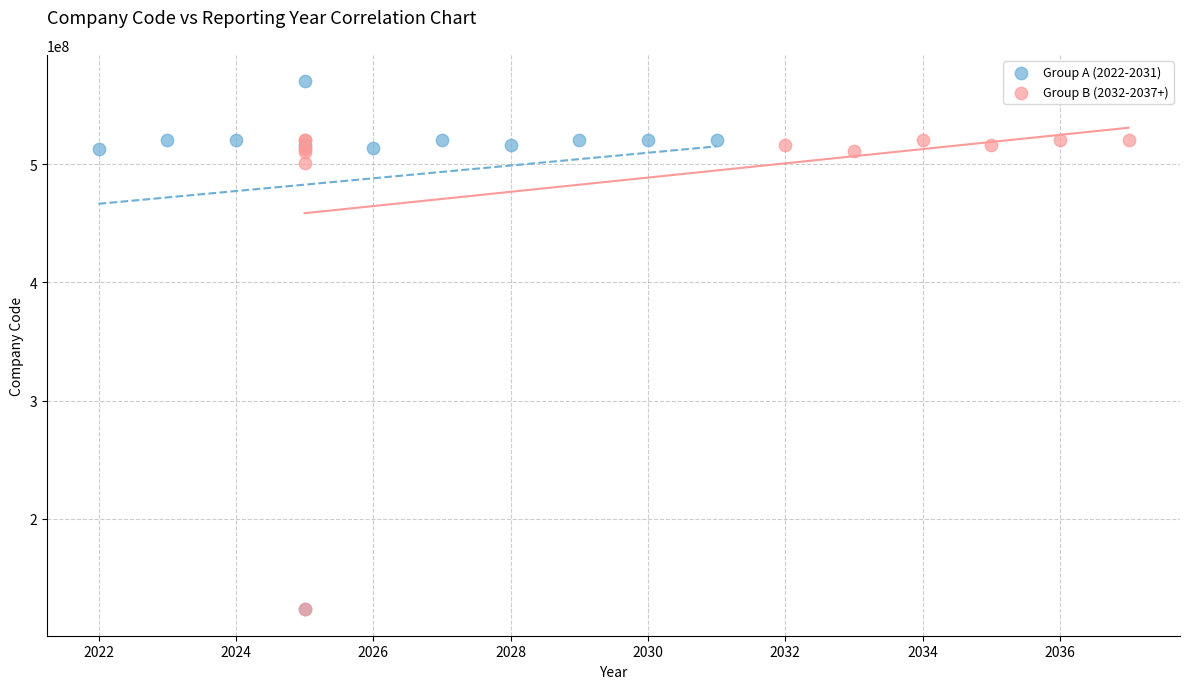

Which series reaches the maximum Y coordinate?

Group A (2022-2031)